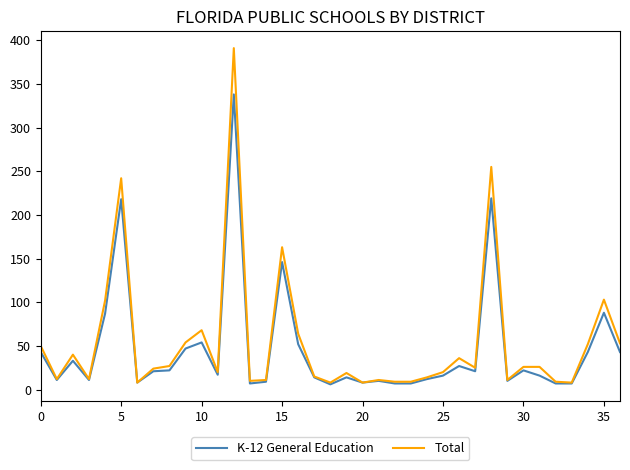

What is the average value of the Total series?

54